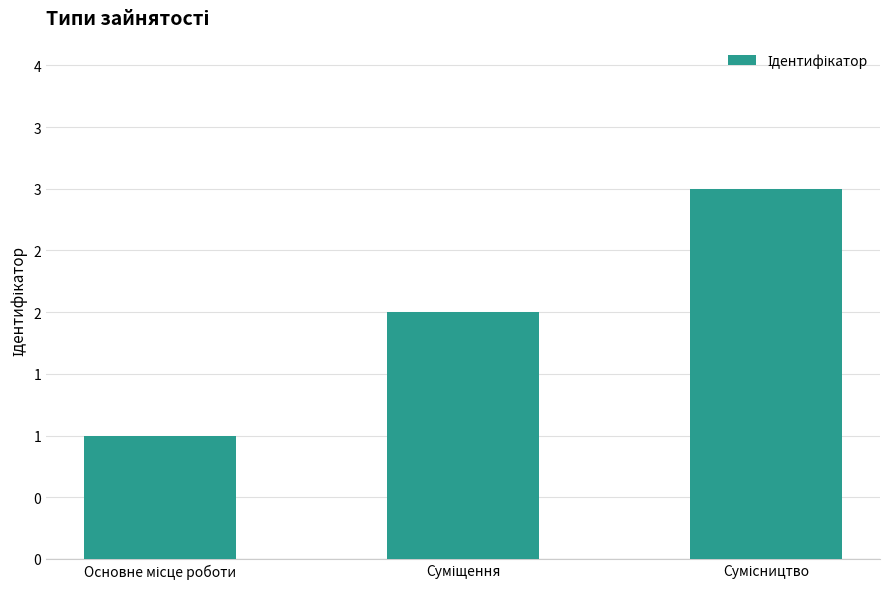

What is the difference between the maximum and second lowest values?

1